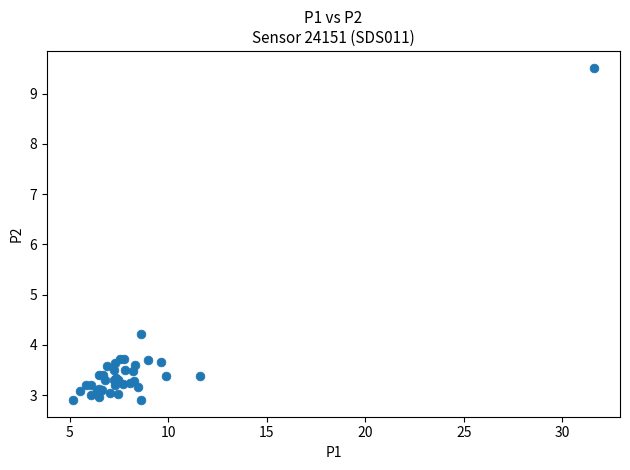

What Y value in the scatter plot is closest to 6?

4.2